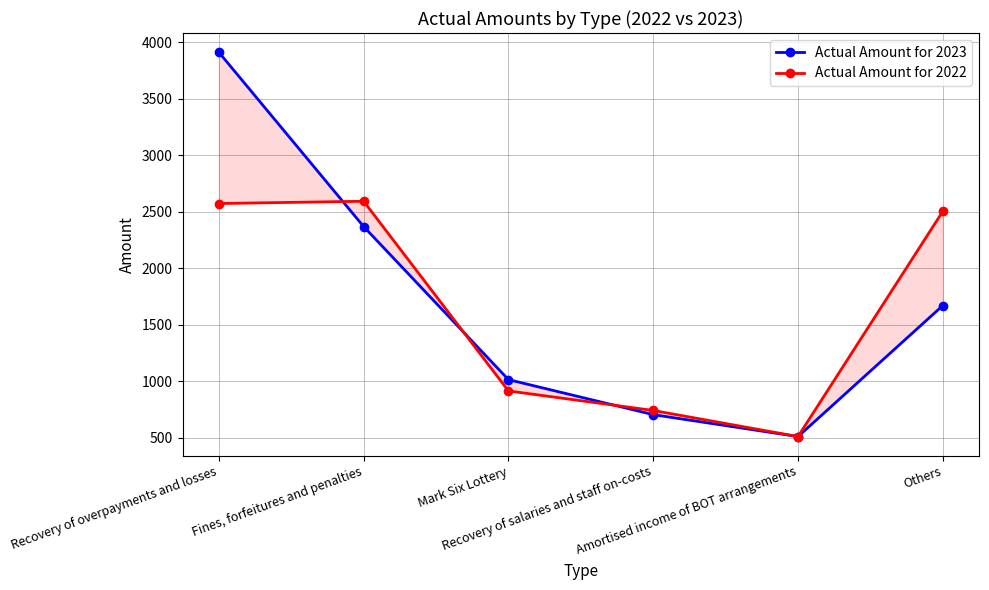

At which label does Actual Amount for 2023 reach its minimum?

Amortised income of BOT arrangements